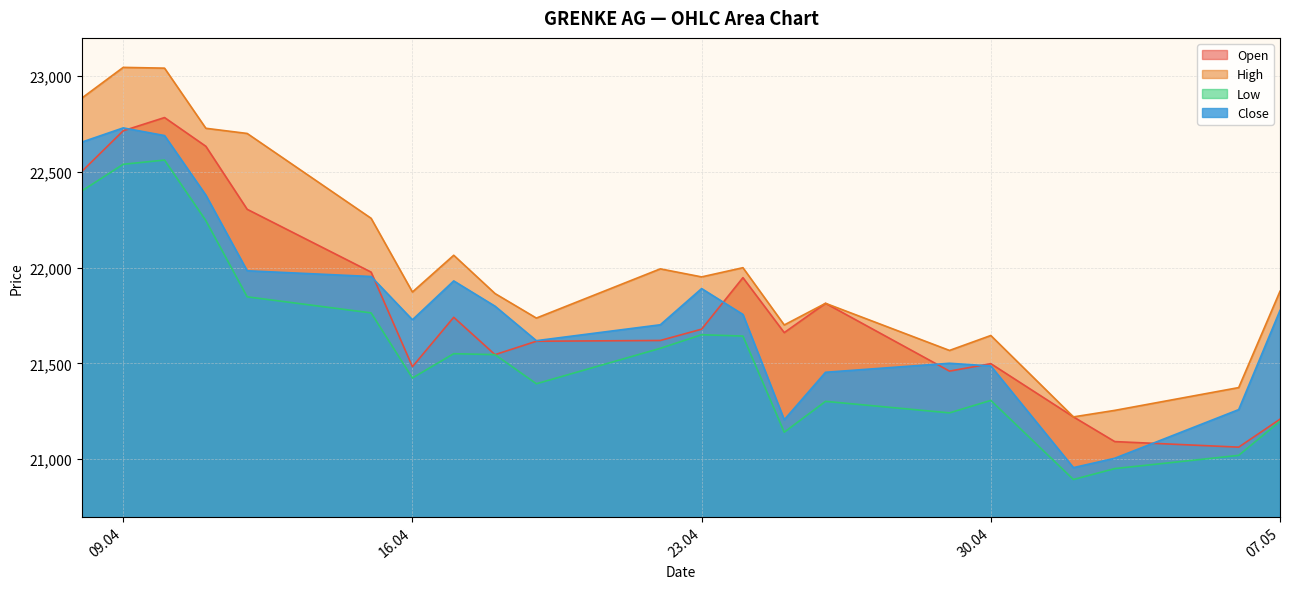

What is the total value across all series at 07.05?

86061